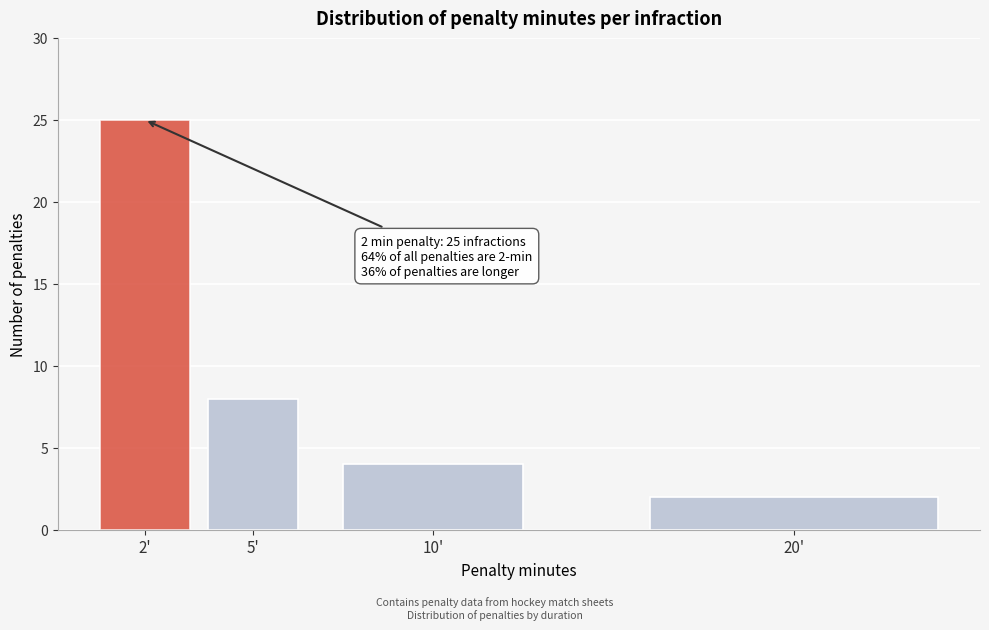

Reading left to right, transcribe all the data shown in this chart.

25	8	4	2